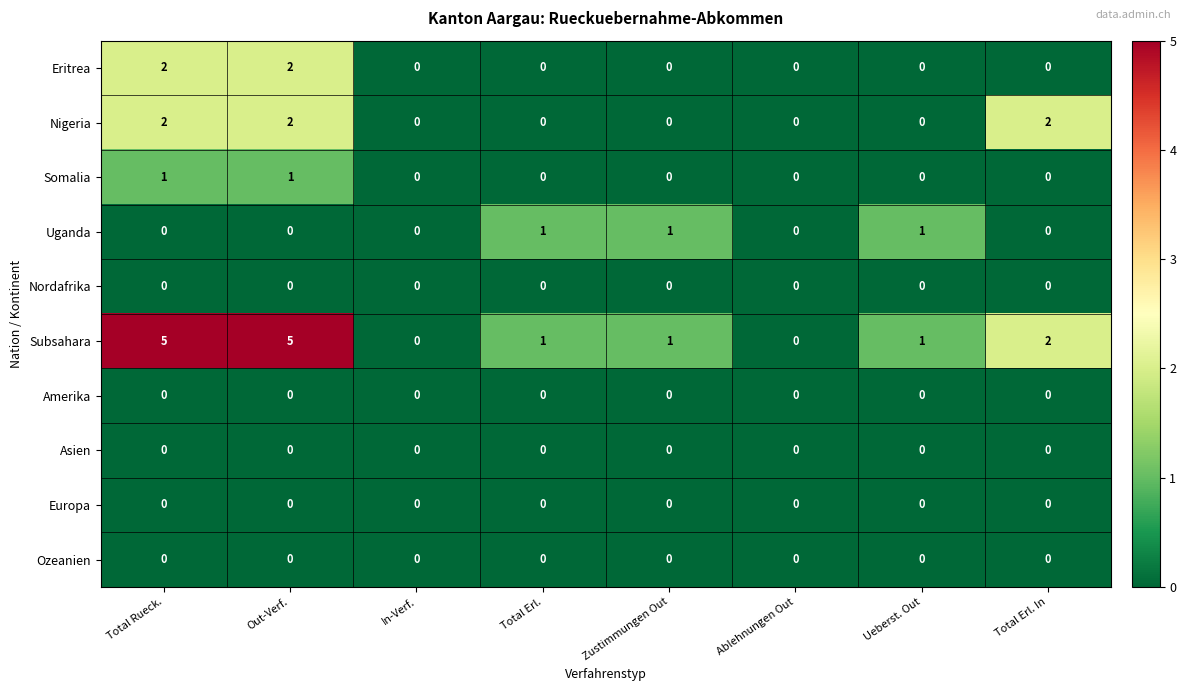

The Subsahara series shows 1 at Ueberst. Out. True or false?

True